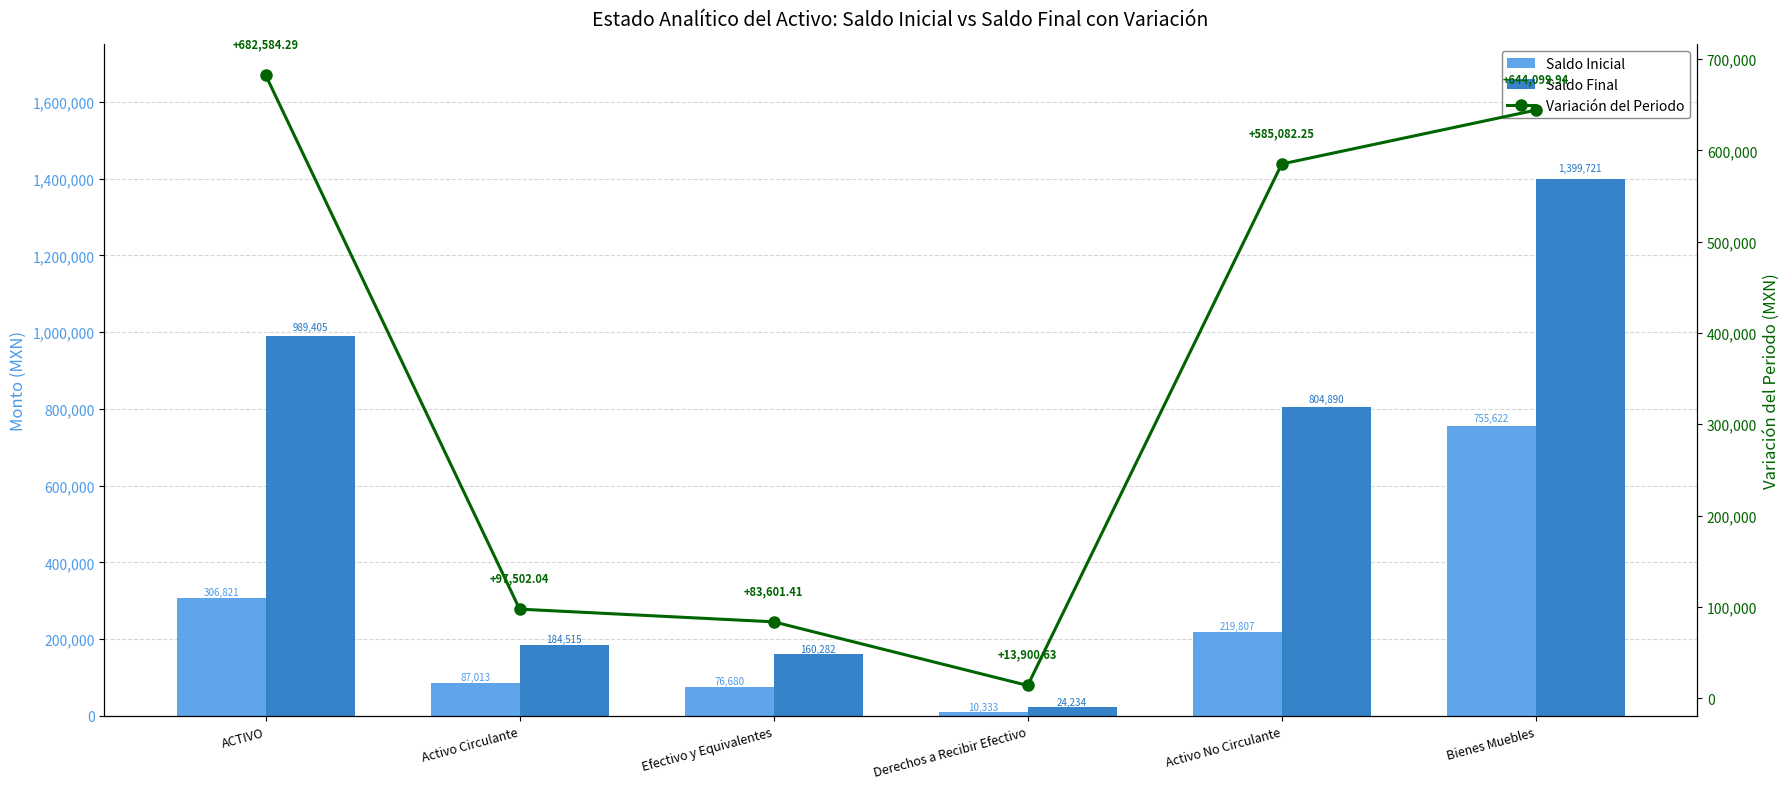

The value of Saldo Final at Derechos a Recibir Efectivo is 10927.4. True or false?

False